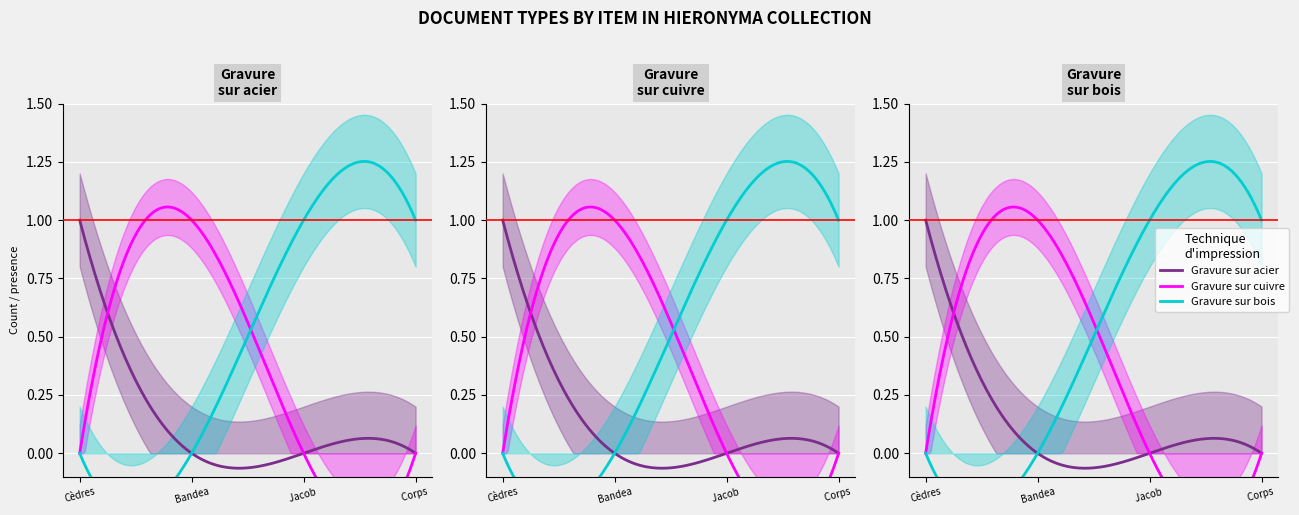

Rank the series at Corps de Jacob from lowest to highest value.

Gravure sur acier, Gravure sur cuivre, Gravure sur bois